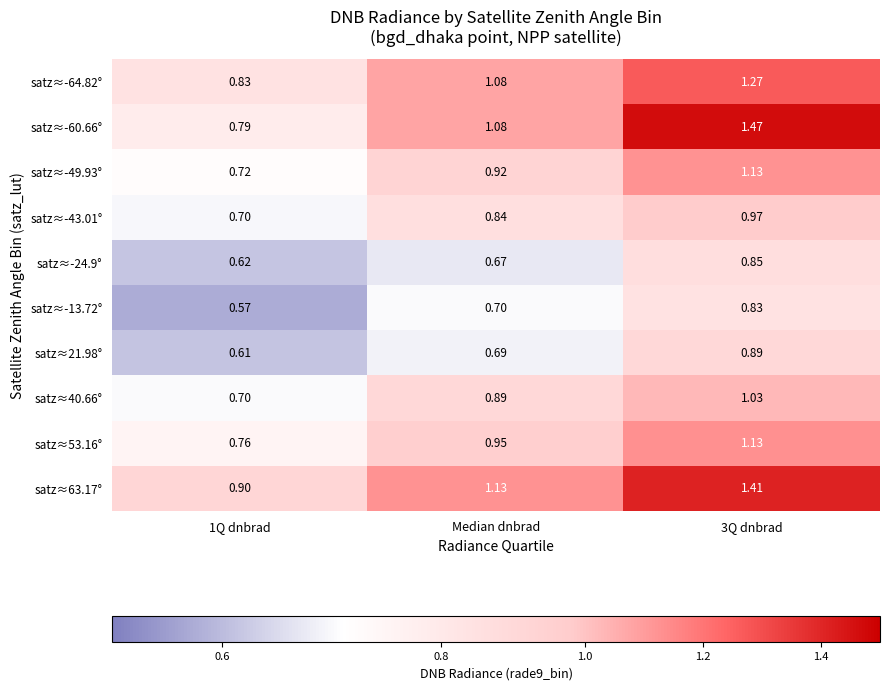

Is the value of satz≈-49.93° at 3Q dnbrad greater than the value of satz≈-43.01° at 3Q dnbrad?

Yes